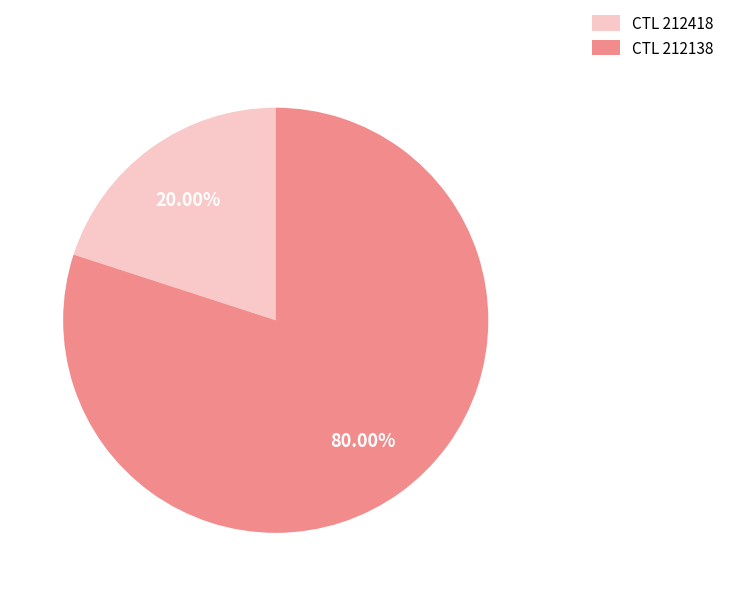

Rank the categories by value from lowest to highest.

CTL 212418, CTL 212138